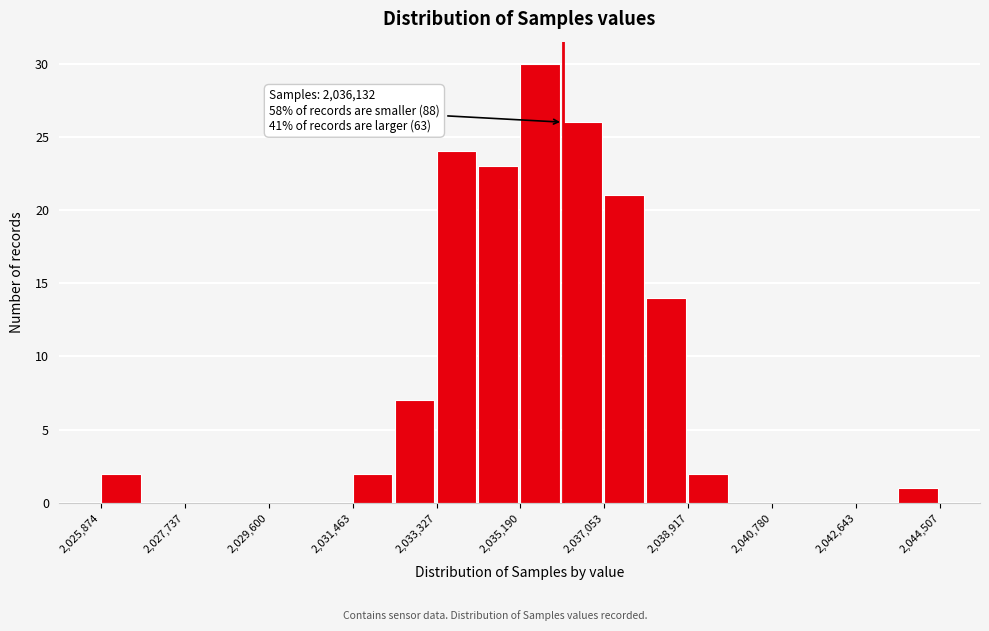

Over which range of the x-axis is the bar tallest?

2035200 to 2036200